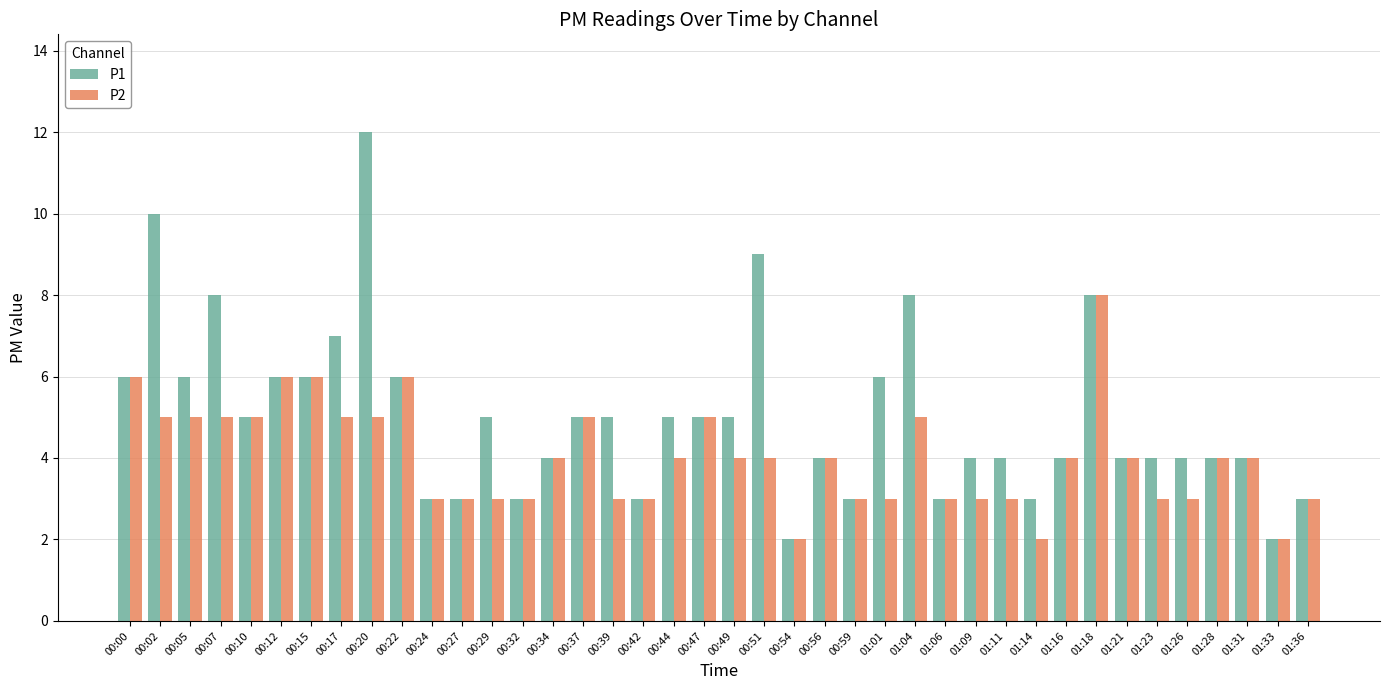

What is the difference between the highest and lowest values at 00:07?

3